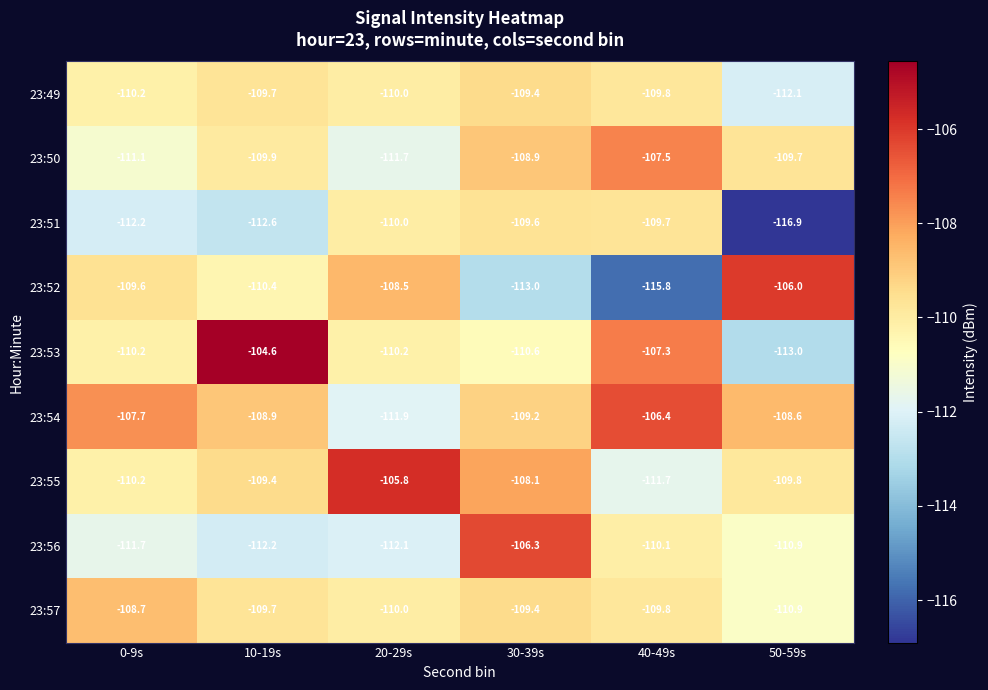

At which label does 23:55 first exceed -109?

20-29s